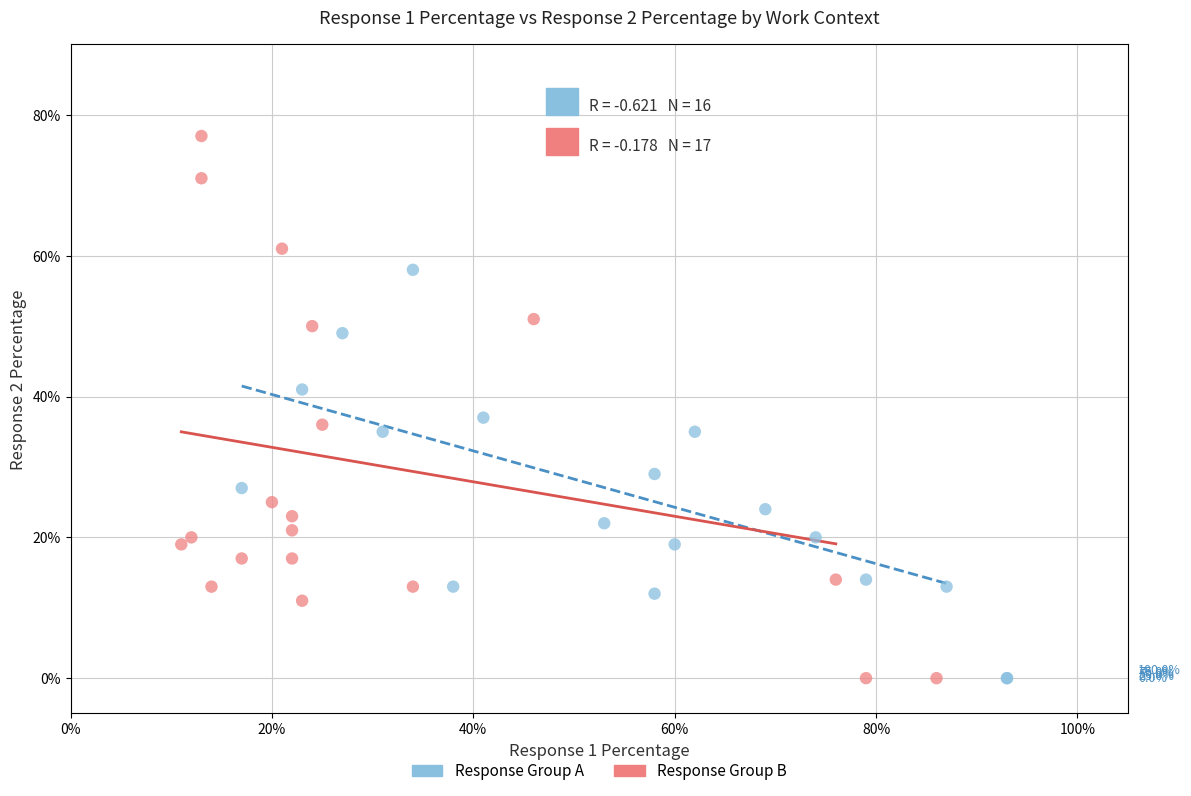

What are all the series names shown in the legend?

Response Group A, Response Group B